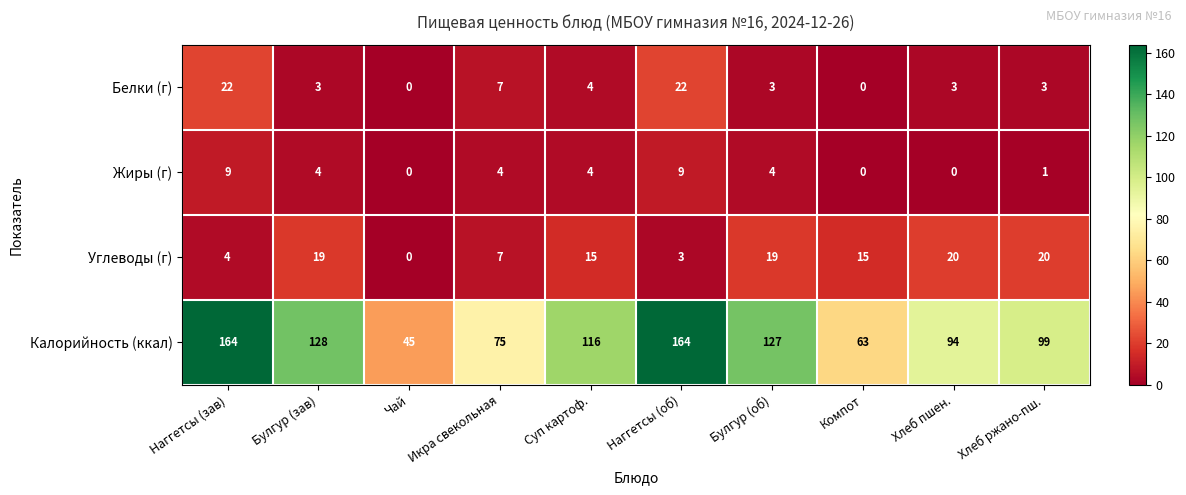

At which label is Калорийность (ккал) closest to 104?

Хлеб ржано-пш.